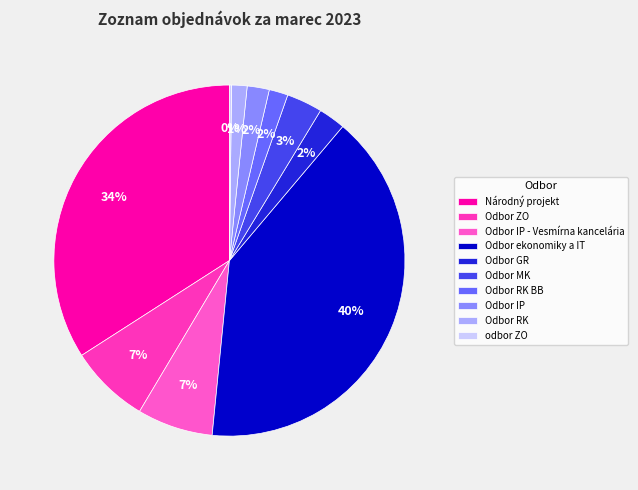

True or false: Odbor RK BB accounts for 14% of the total.

False